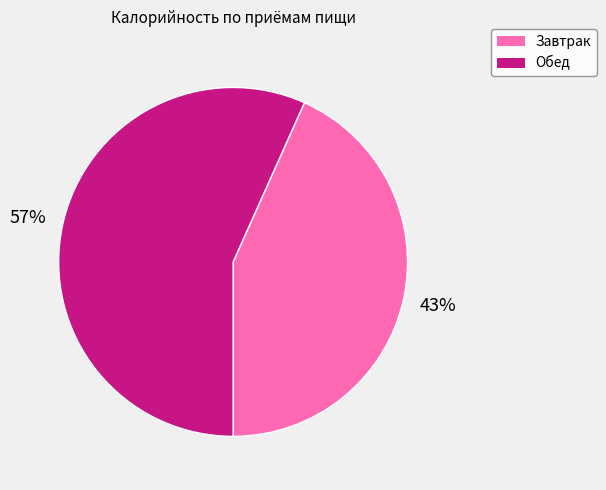

What is the smallest slice in the pie chart?

Завтрак